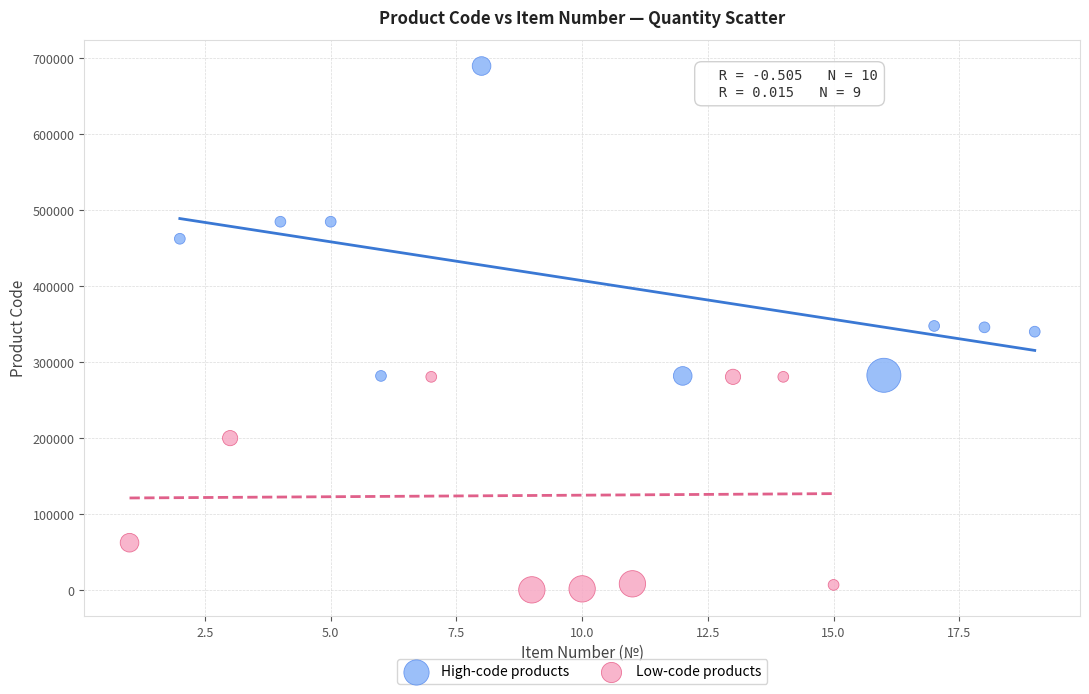

What are all the series names shown in the legend?

High-code products, Low-code products